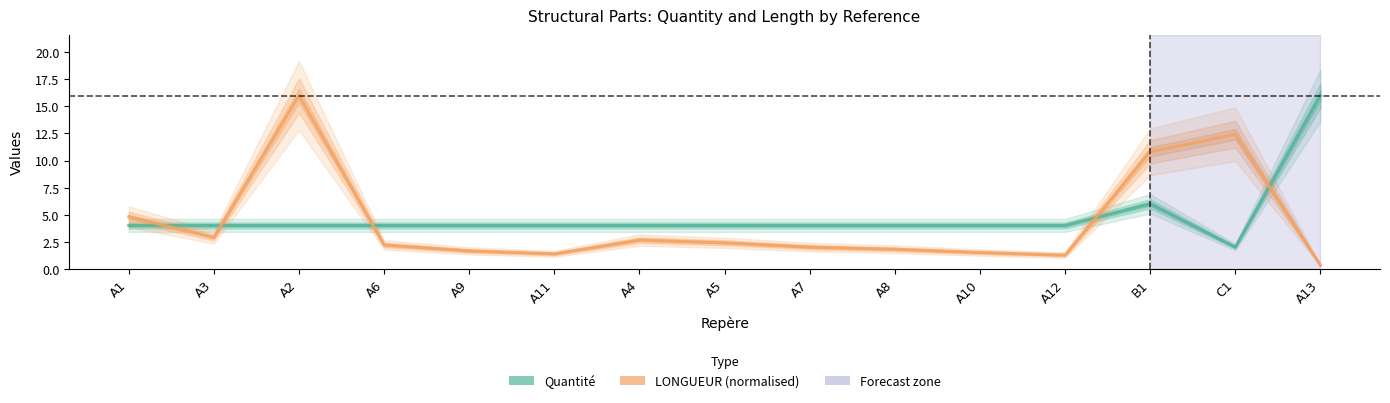

Between A13 and A10, which is larger?

A13